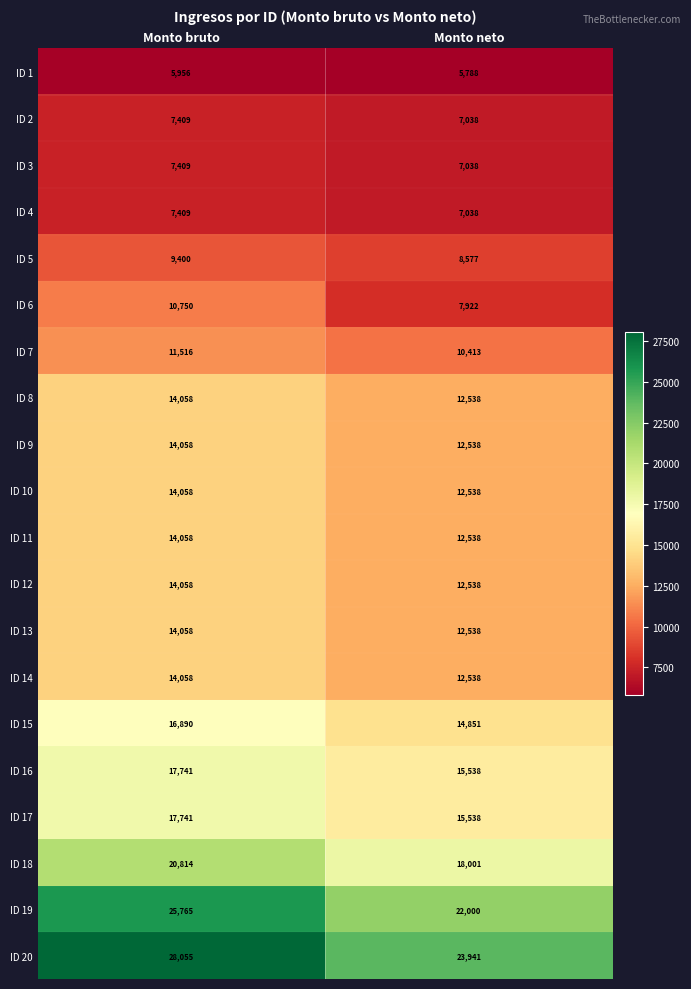

What is the greatest value displayed?

28055